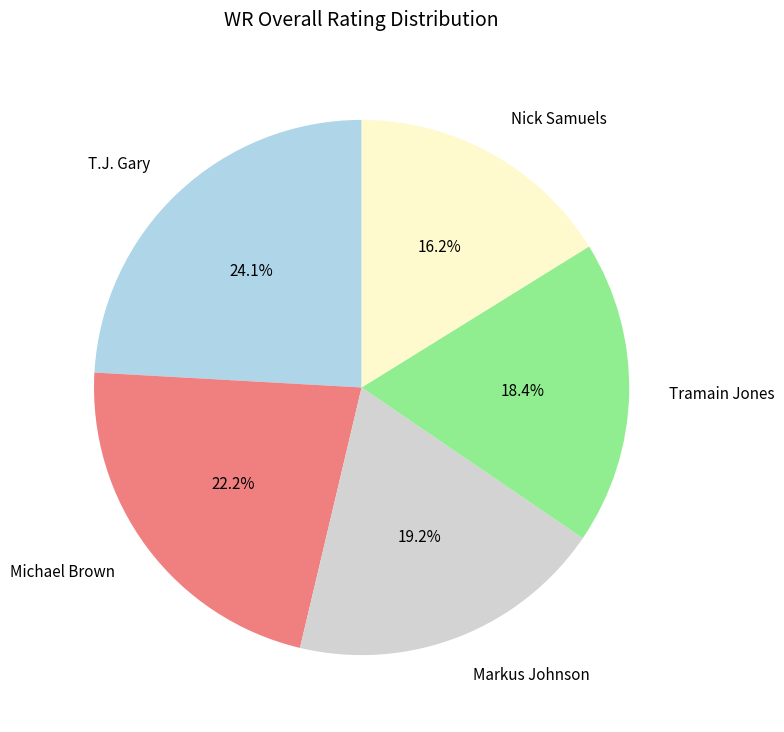

How many slices are in this pie chart?

5